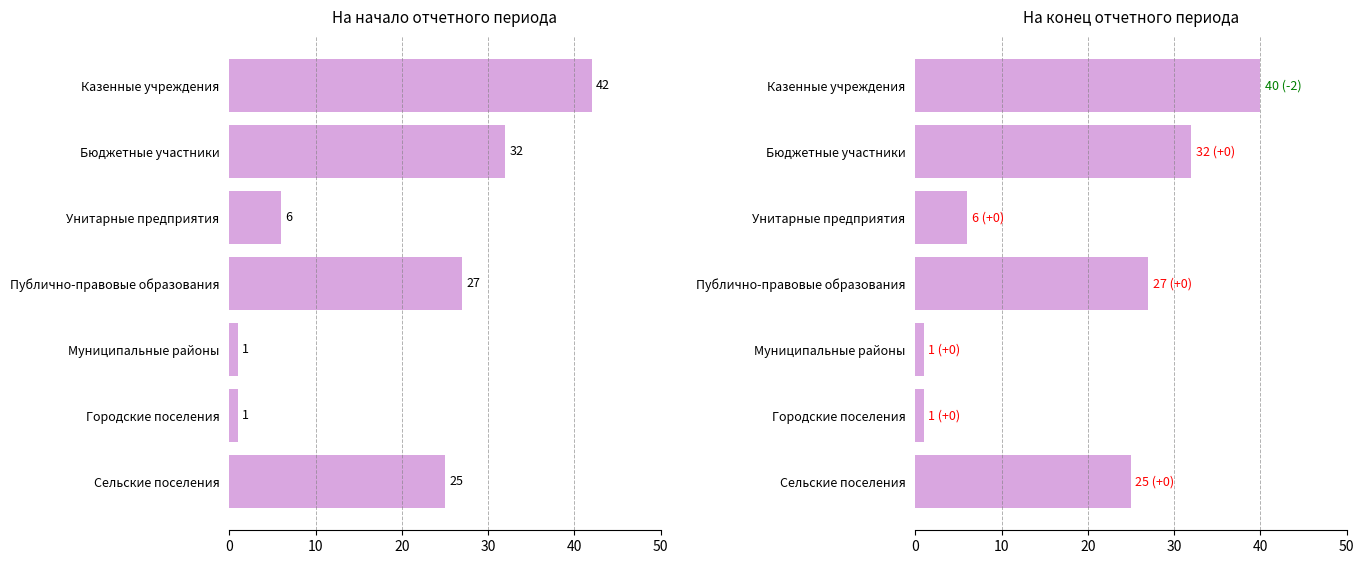

How many data points in На начало отчетного периода are above 25?

3